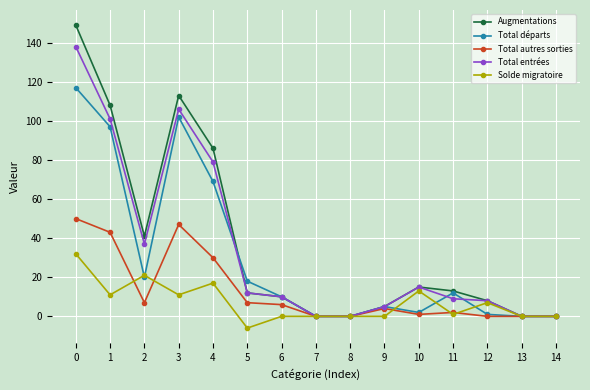

Where is the first local maximum for Total autres sorties?

3